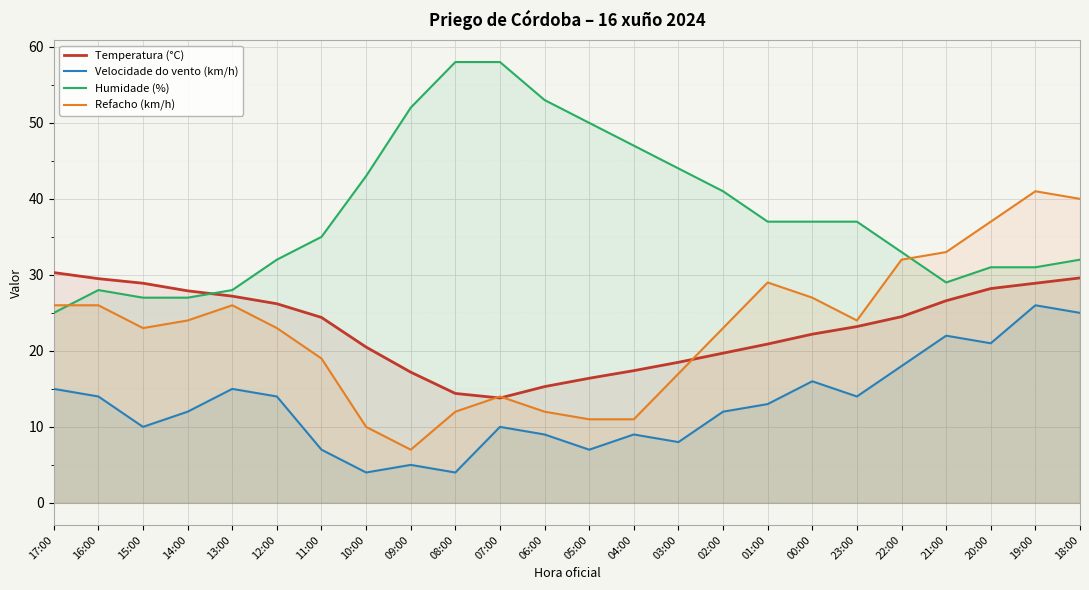

What is the sum of the Humidade (%) values at 23:00 and 14:00?

64.0